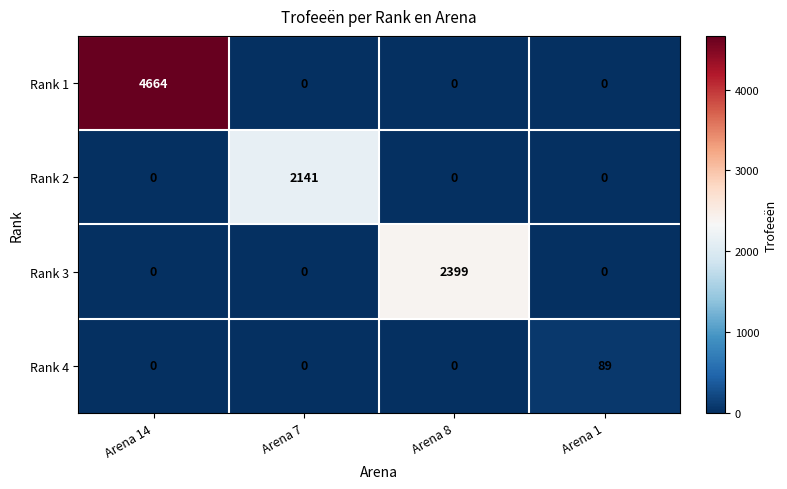

What is the total value across all series at Arena 8?

2399